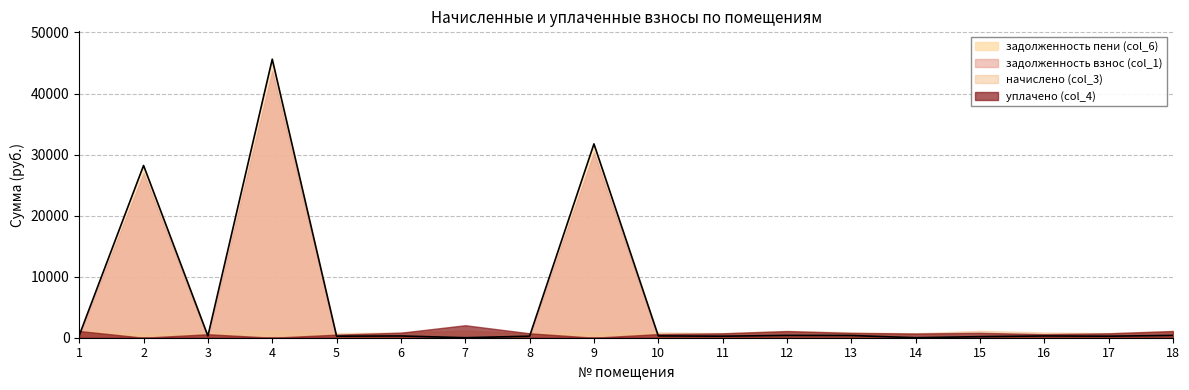

True or false: задолженность взнос (col_1) and уплачено (col_4) cross at least once.

True